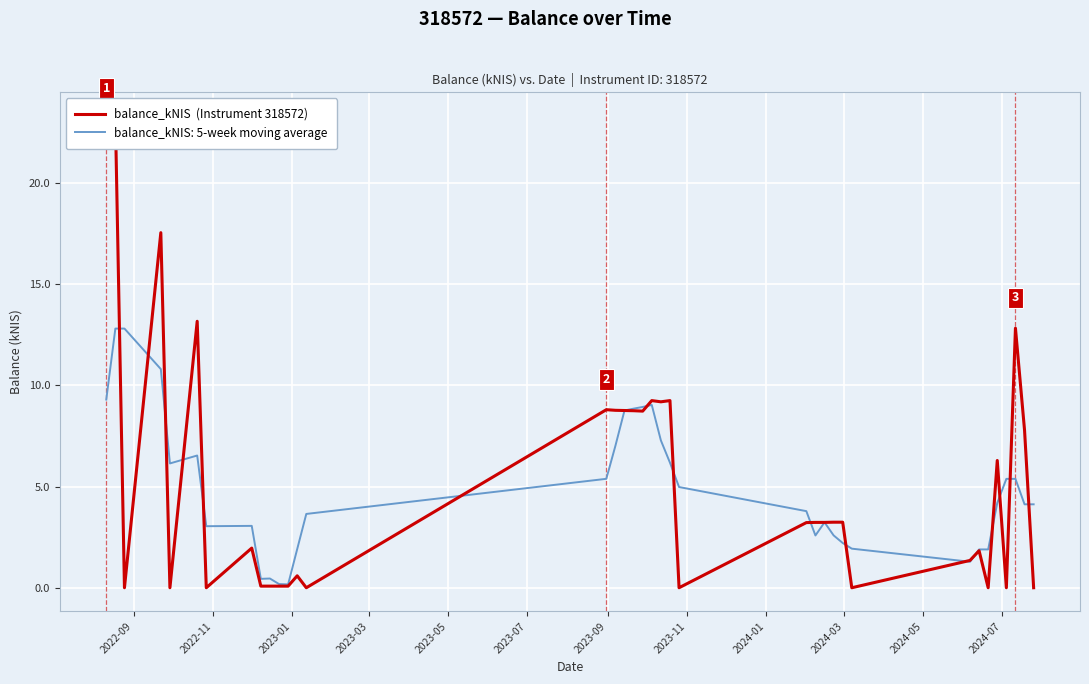

Does the chart have visible grid lines?

Yes